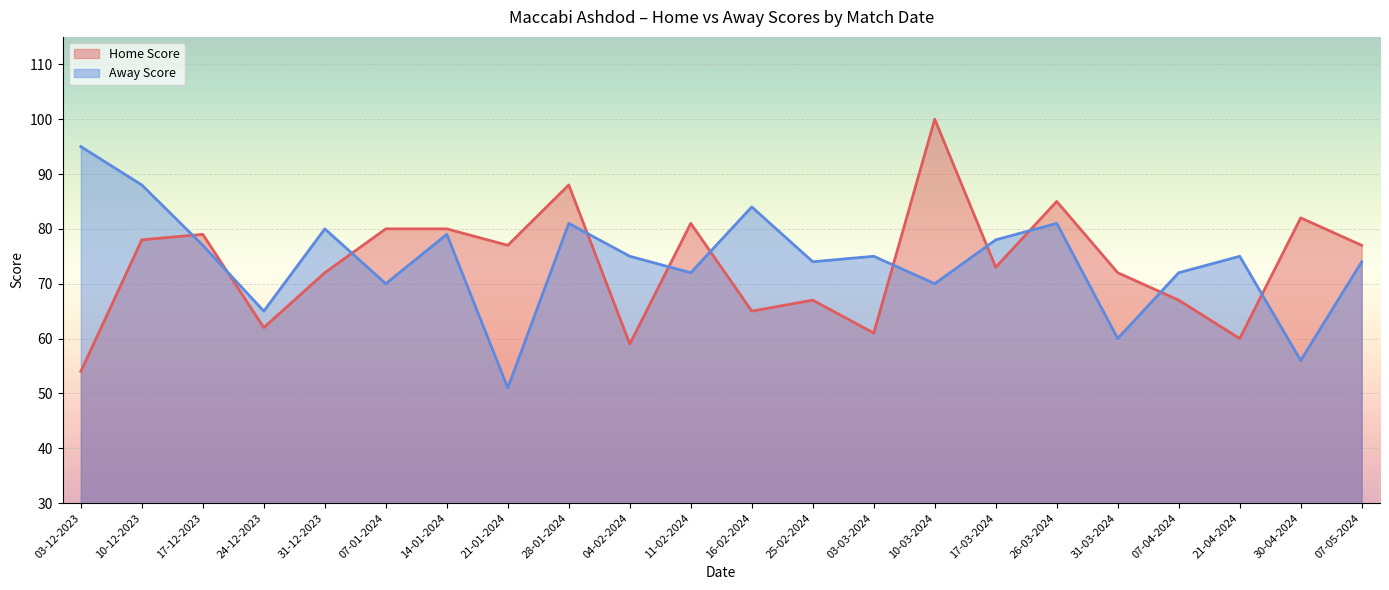

Where does the Home Score series first go above 77?

10-12-2023